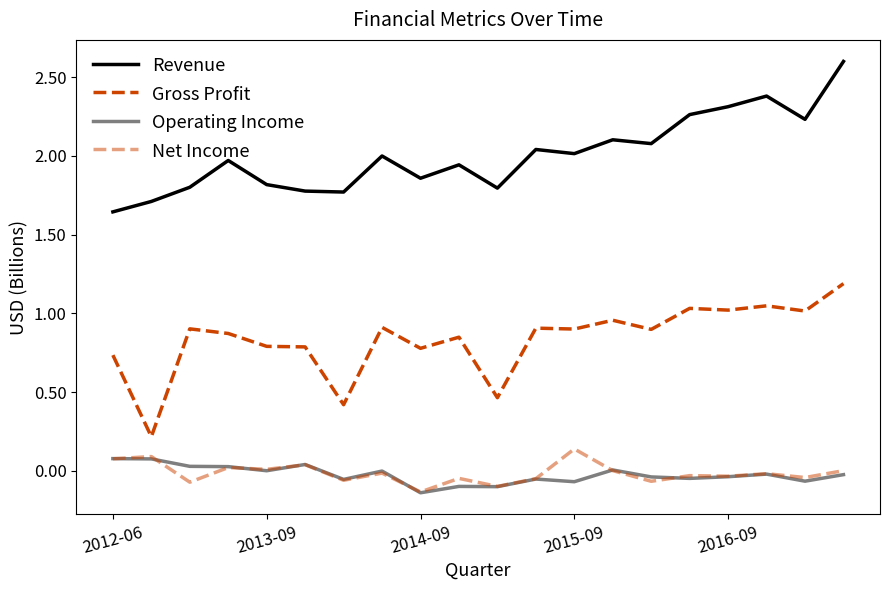

How many lines are shown in the chart?

4